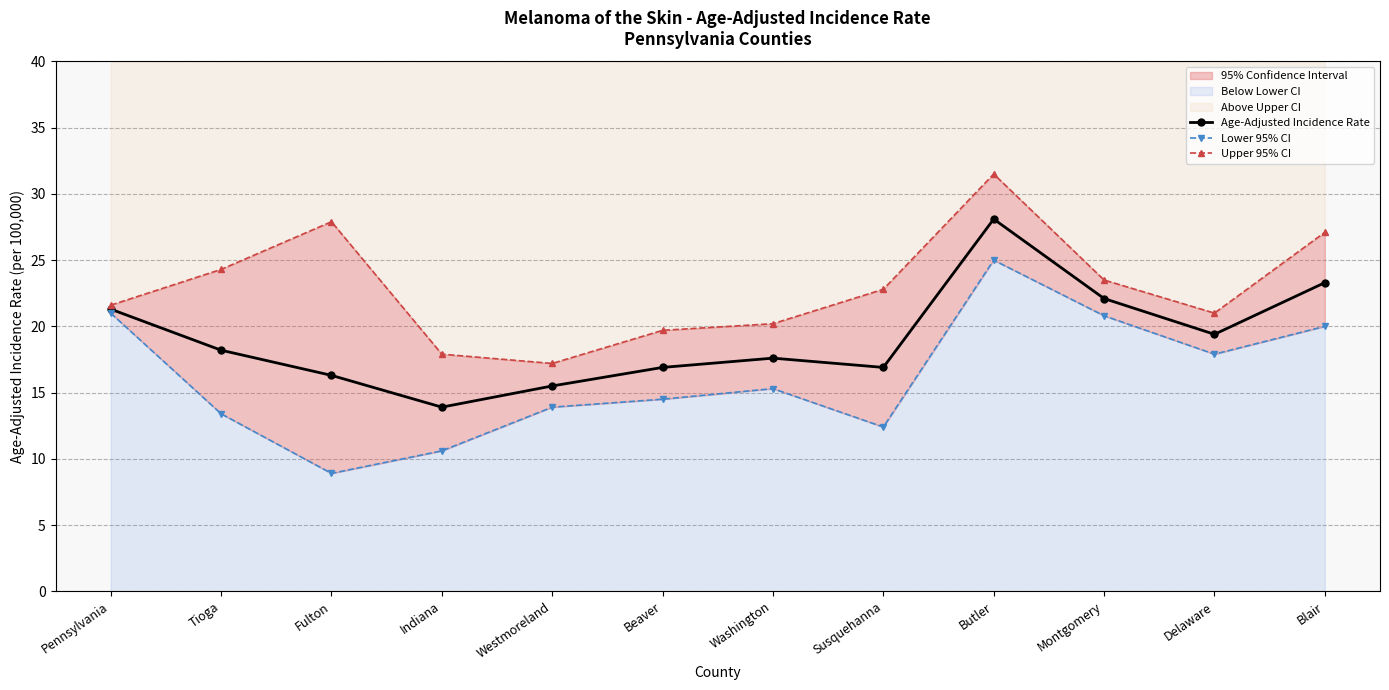

Rank the categories by Upper 95% CI value from highest to lowest.

Butler, Fulton, Blair, Tioga, Montgomery, Susquehanna, Pennsylvania, Delaware, Washington, Beaver, Indiana, Westmoreland